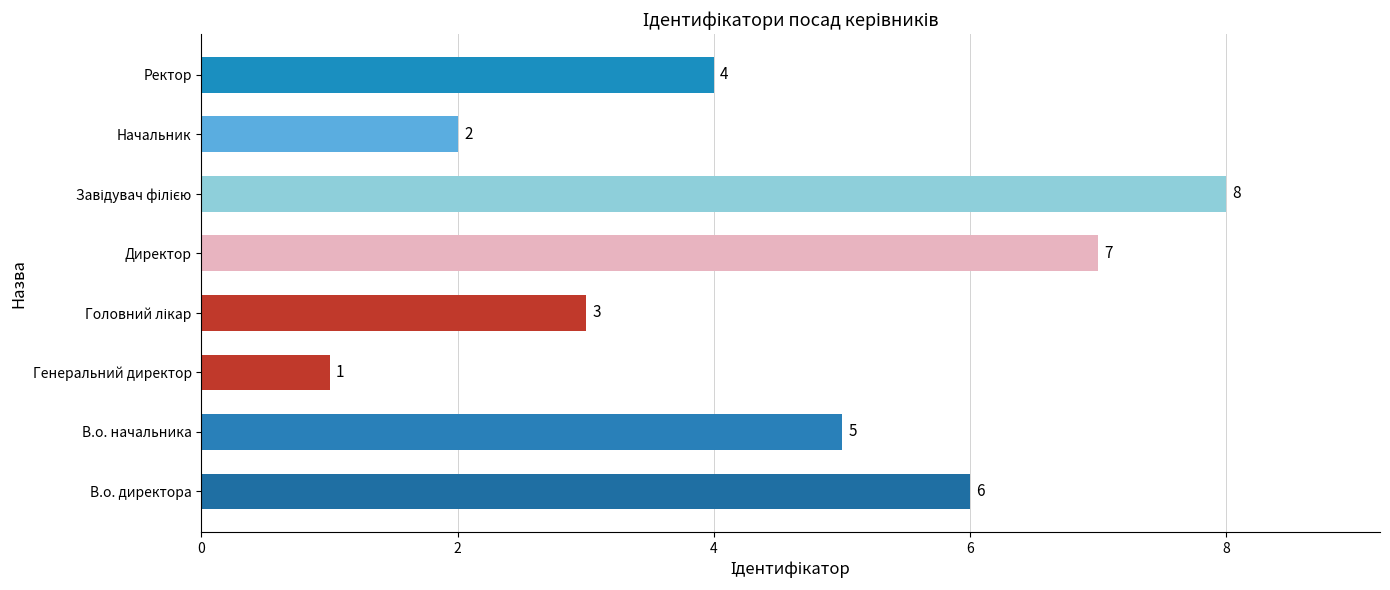

What is the change in value from В.о. начальника to Директор?

+2